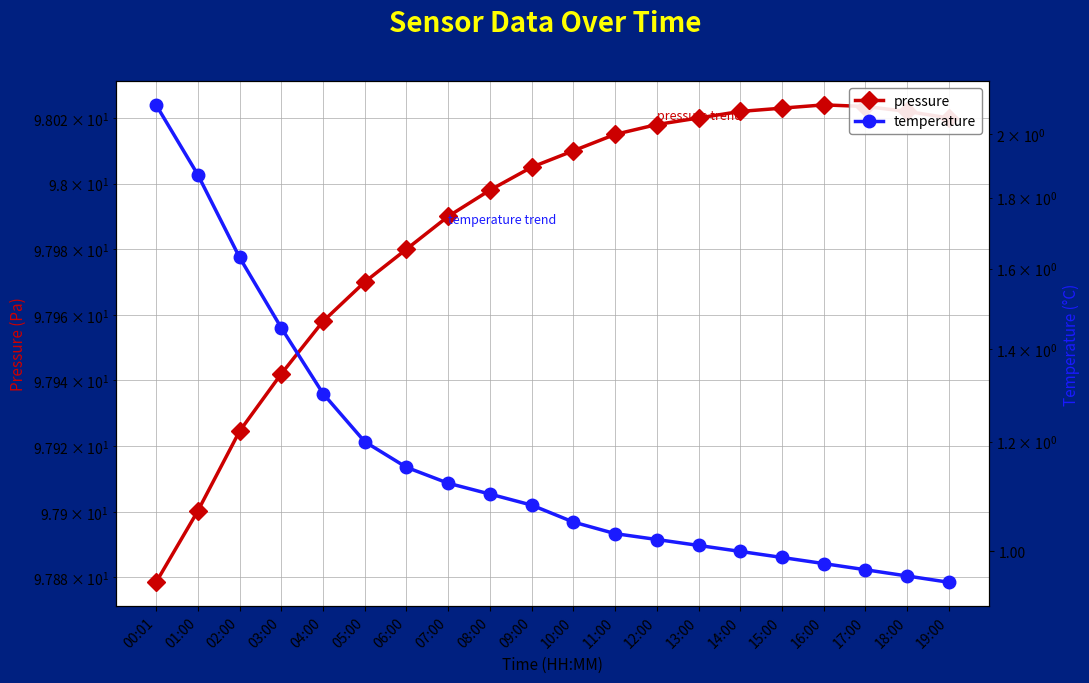

What is the label of the 18th point from the left?

17:00